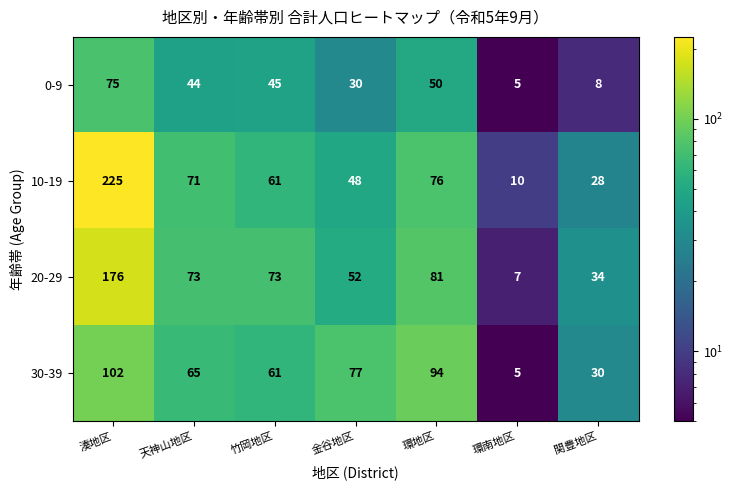

What is the smallest value displayed?

5